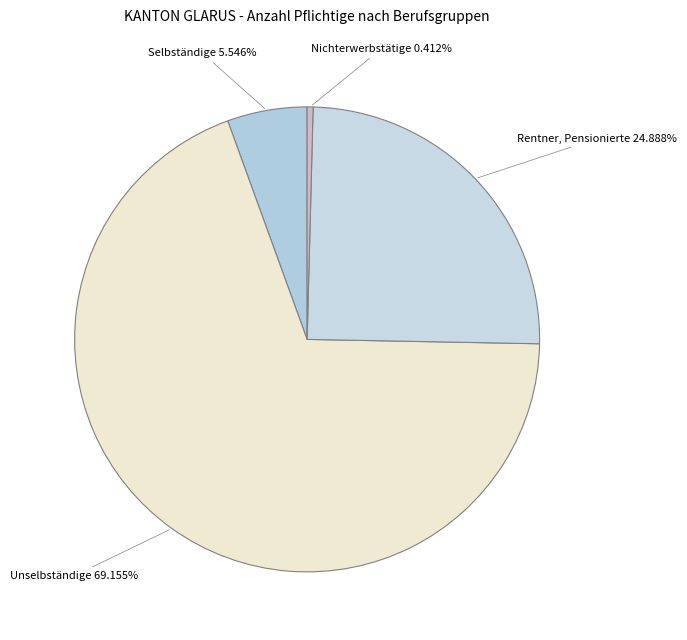

To the nearest percent, what is the combined percentage of Nichterwerbstätige and Unselbständige?

70%